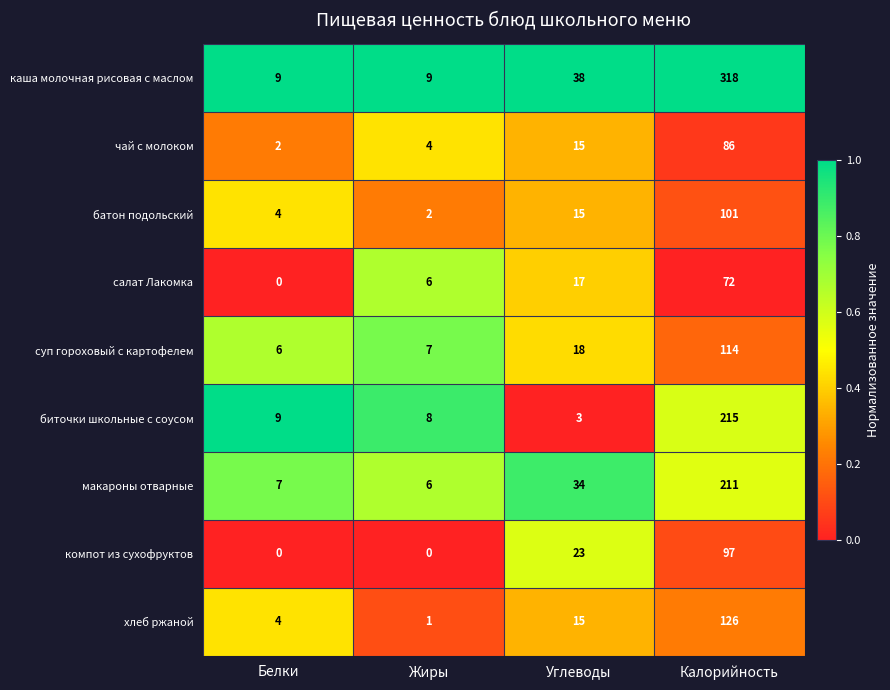

What is the greatest value displayed?

318